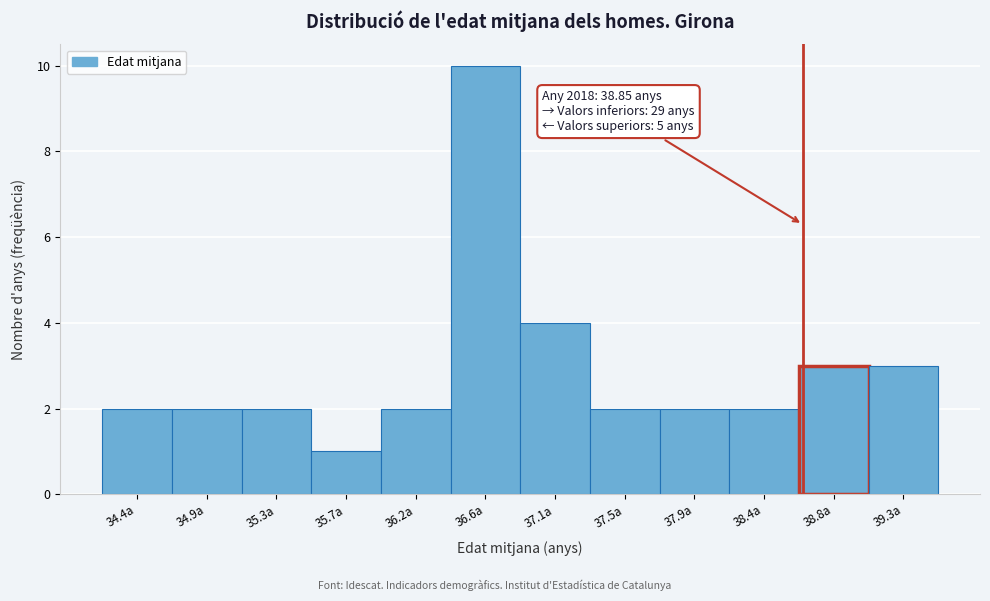

Reading right to left, what are all the values shown in this chart?

3	3	2	2	2	4	10	2	1	2	2	2